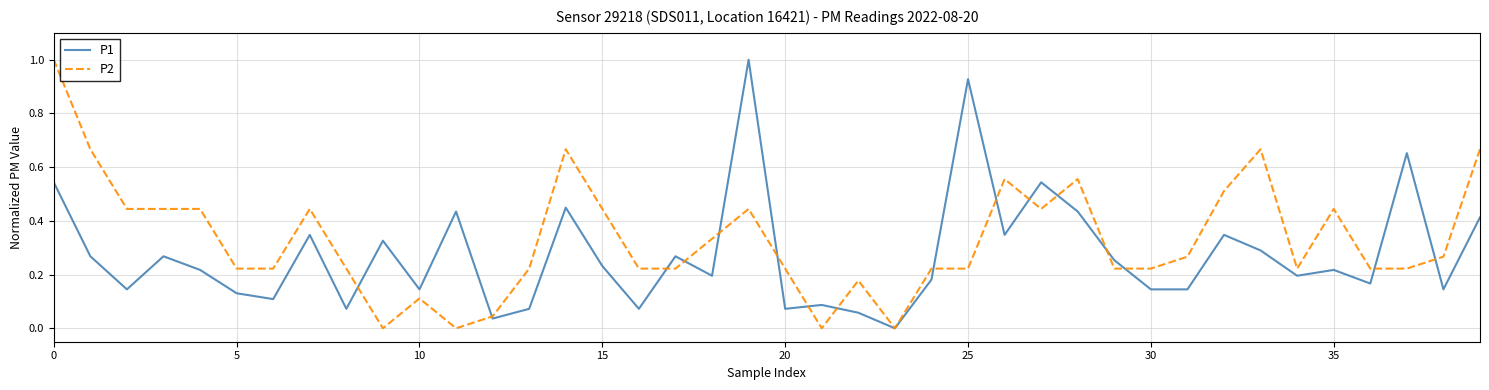

List the series in order of their overall mean, lowest first.

P1, P2